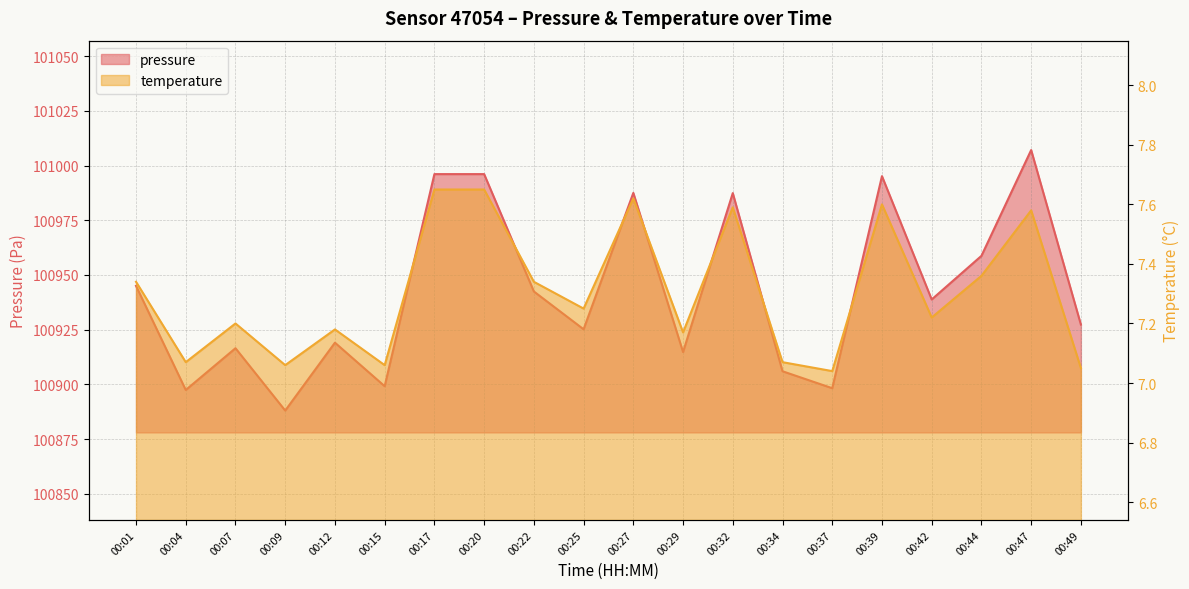

Reading left to right, what are all the values shown in this chart?

pressure: 100945.0	100897.4	100916.5	100888.0	100919.0	100899.1	100996.1	100996.1	100942.4	100925.2	100987.5	100914.8	100987.4	100906.0	100898.2	100995.2	100938.8	100958.7	101007.1	100927.3
temperature: 7.3	7.1	7.2	7.1	7.2	7.1	7.7	7.7	7.3	7.2	7.6	7.2	7.6	7.1	7.0	7.6	7.2	7.4	7.6	7.0